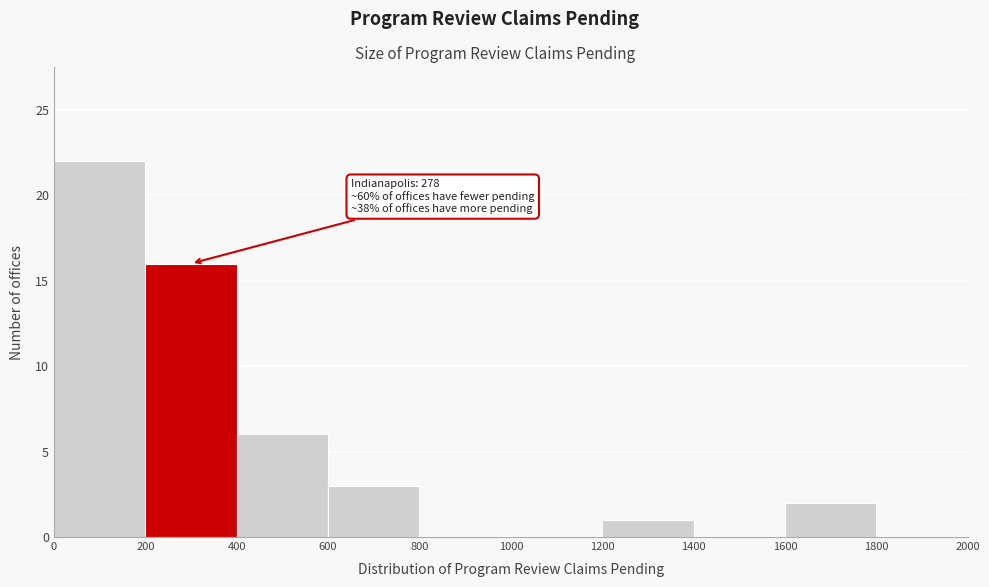

Over which range of the x-axis is the bar tallest?

0 to 200